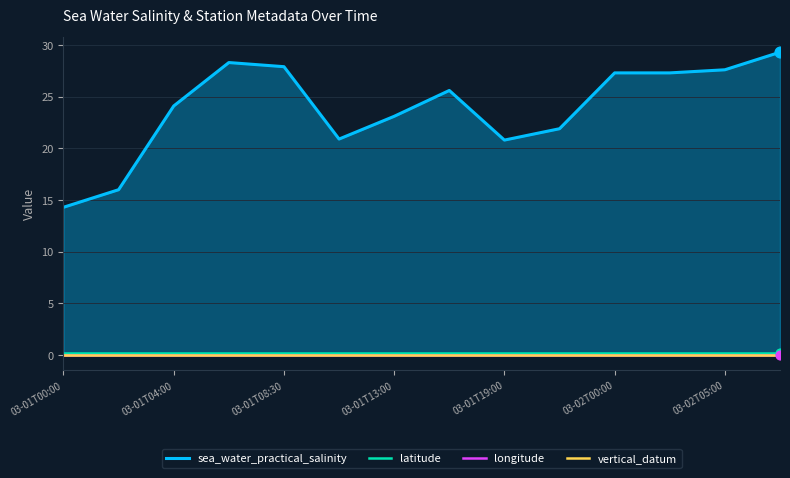

What are all the series names shown in the legend?

sea_water_practical_salinity, latitude, longitude, vertical_datum